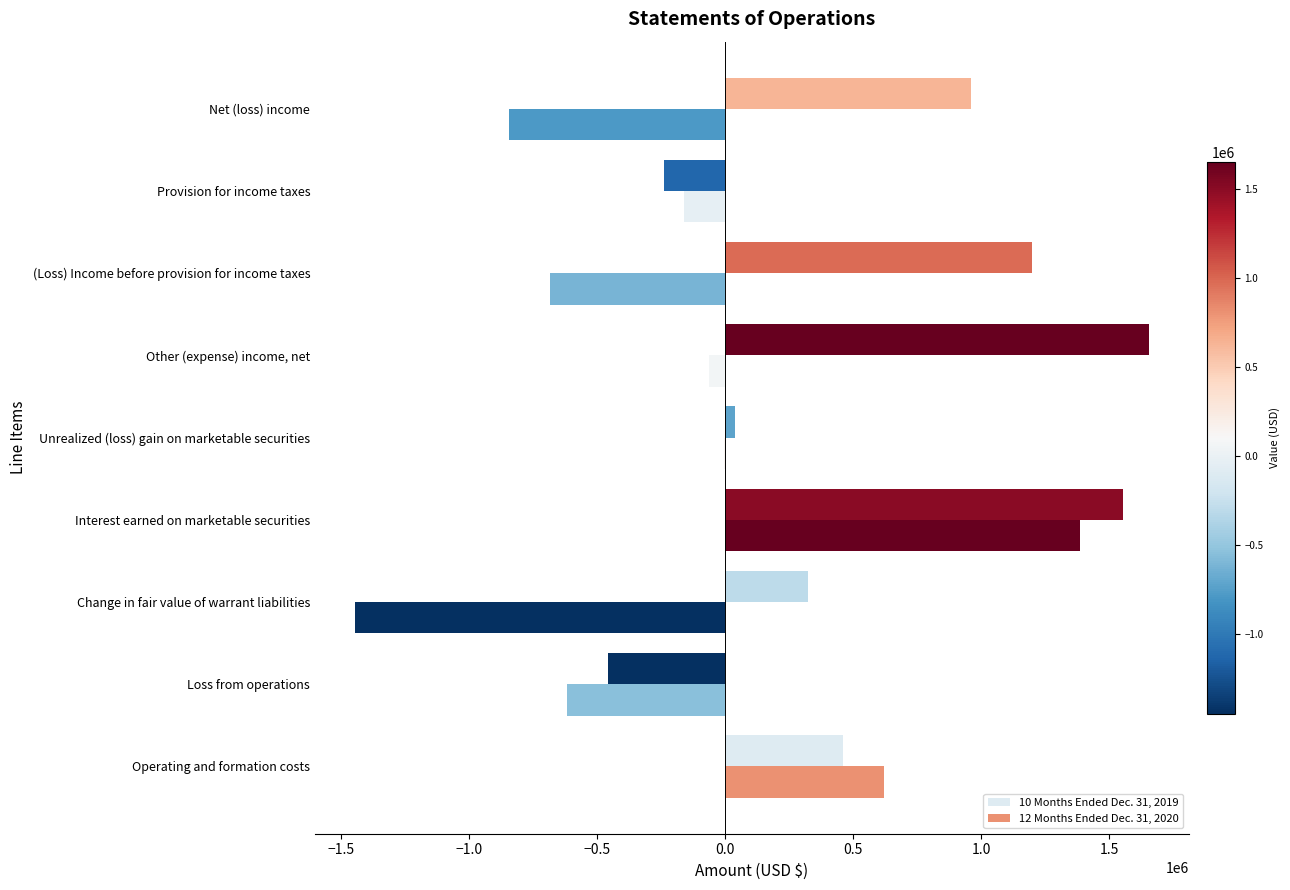

How many data points does each series have?

9